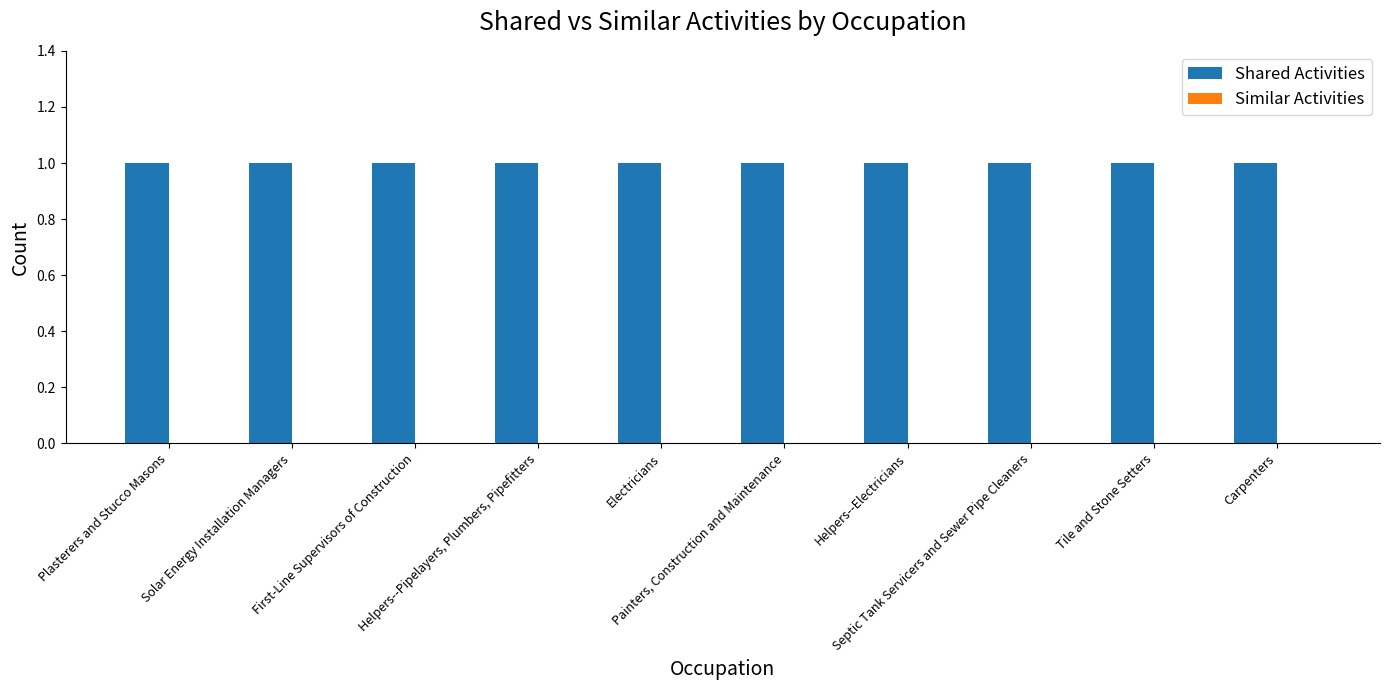

What position from the right is Helpers--Electricians?

4